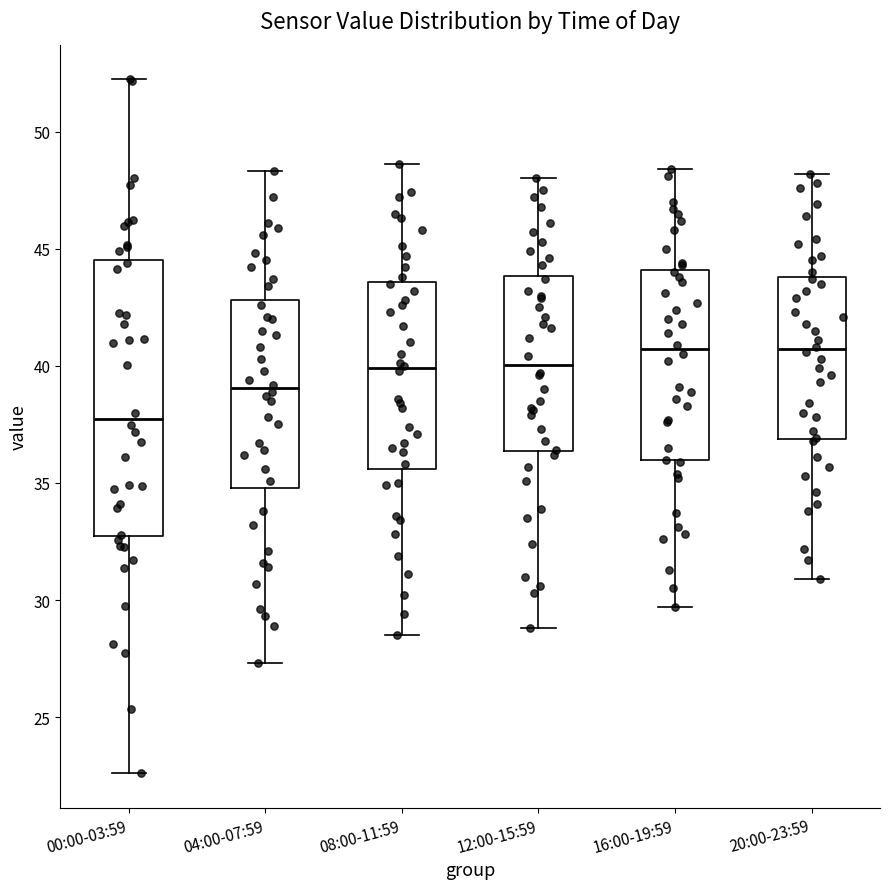

Which box has the lowest median line?

00:00-03:59